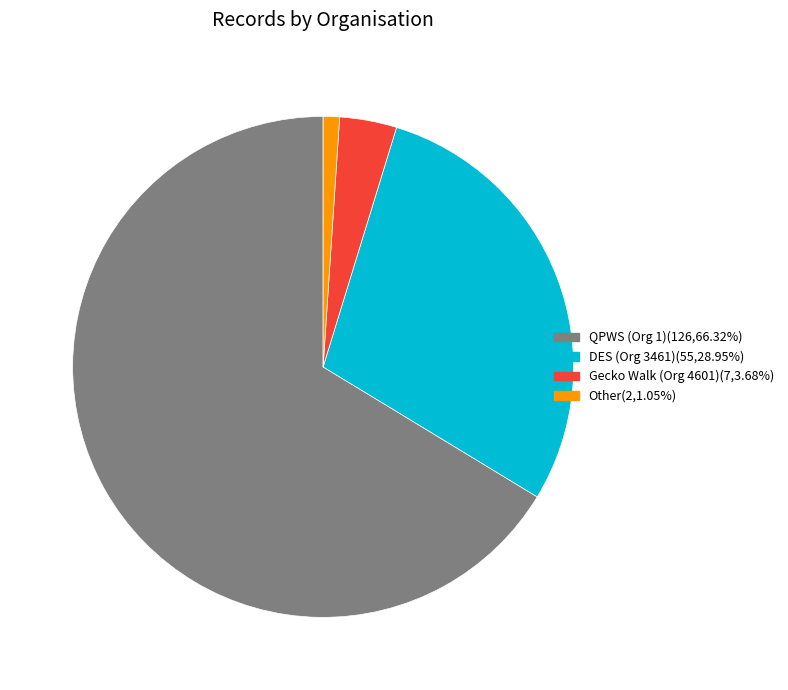

What is the ratio of the value at DES (Org 3461)(55,28.95%) to the value at Gecko Walk (Org 4601)(7,3.68%)?

7.9